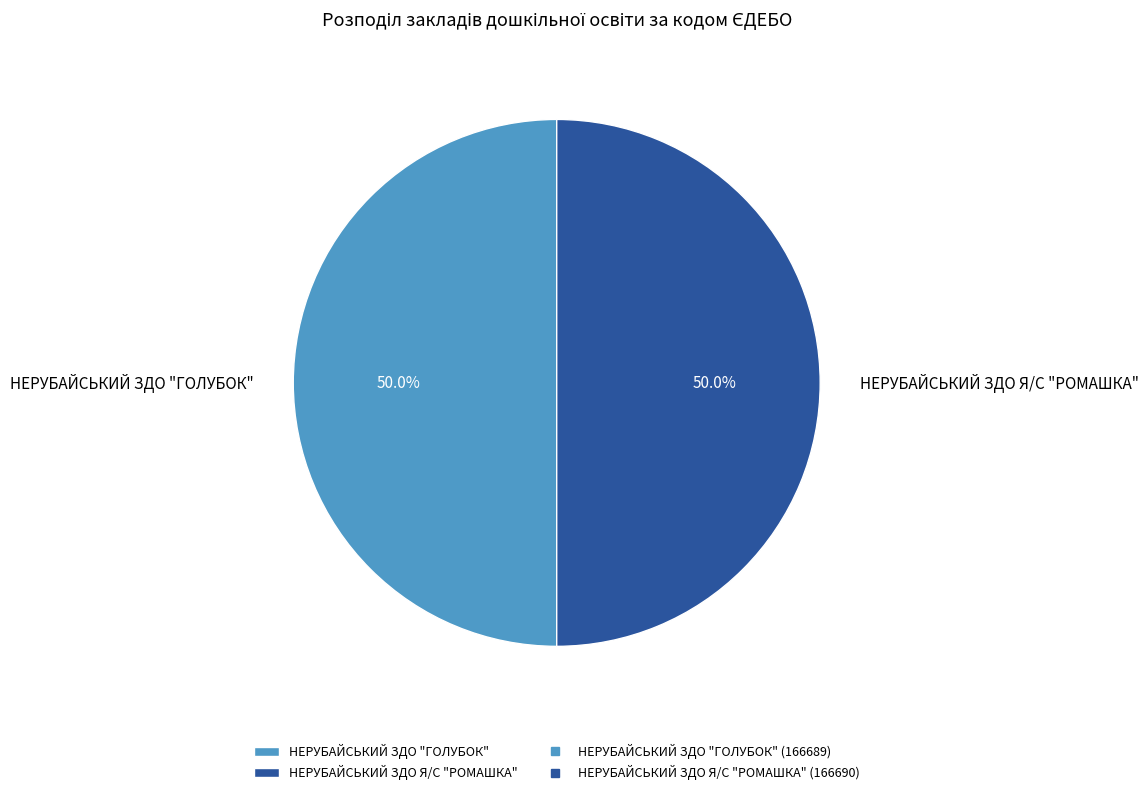

How many segments does this pie chart have?

2